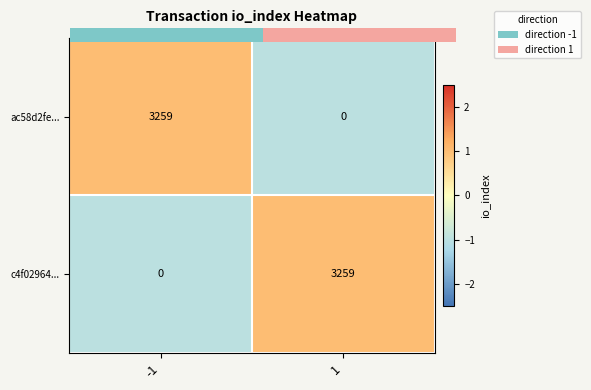

Is it true that ac58d2fe... equals -2 at 1?

False